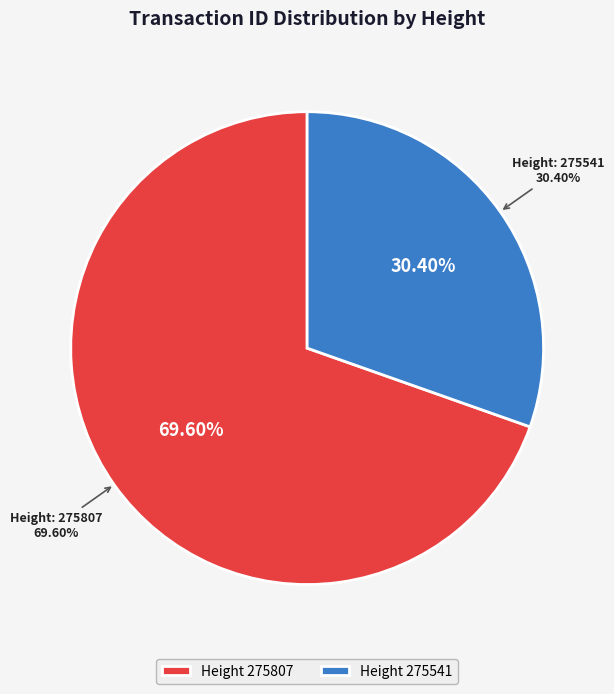

To the nearest percent, what is the average slice percentage?

50%